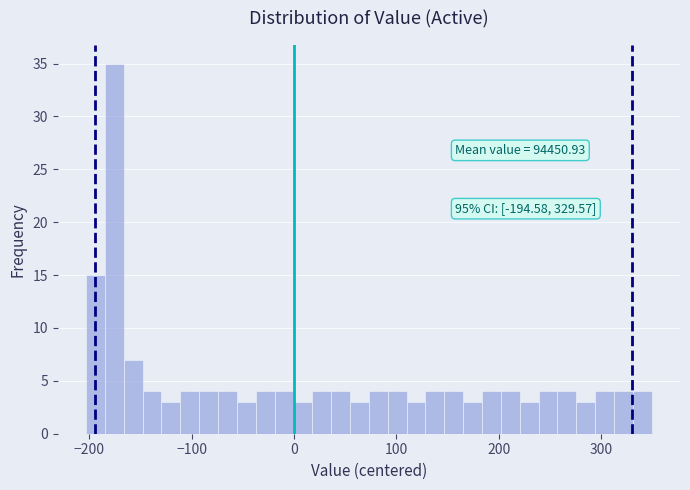

Read against the x-axis, roughly where is the centre of the tallest bar?

-180